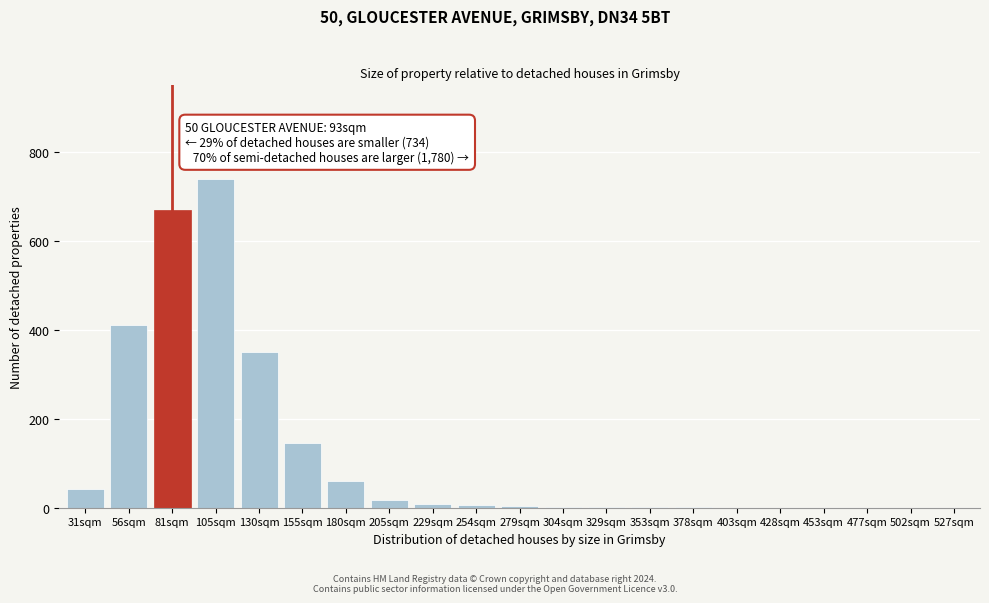

The value at 502sqm is 286. True or false?

False